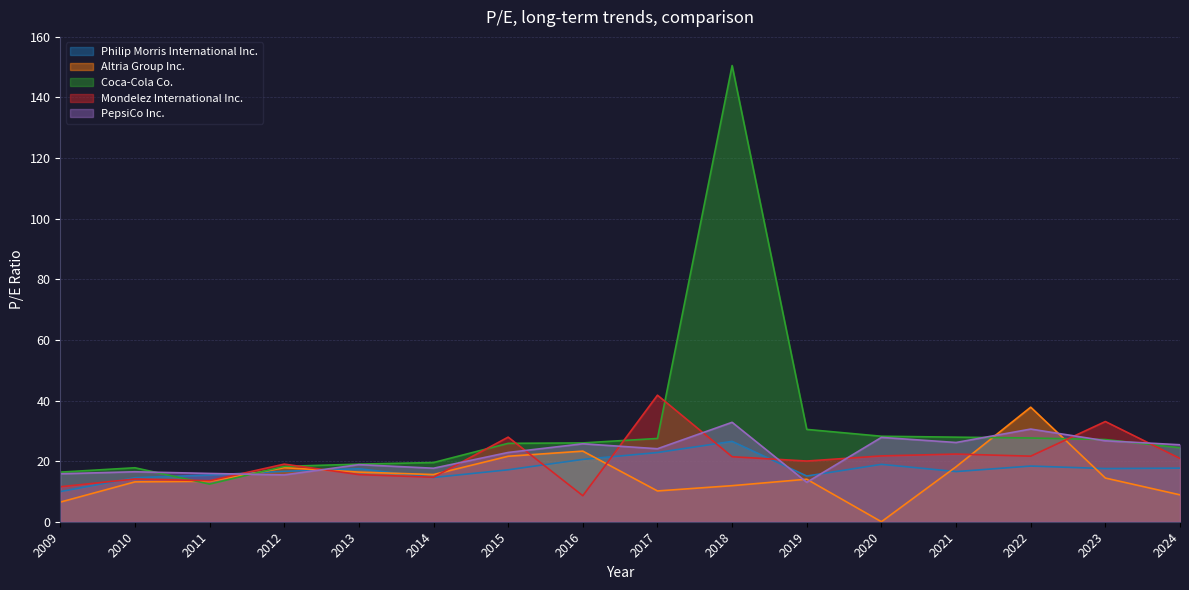

How many lines are shown in the chart?

5